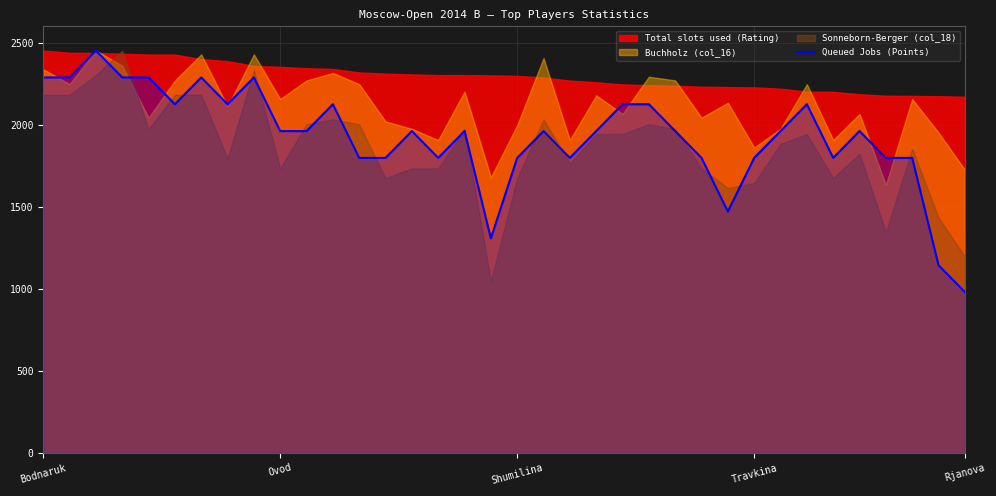

Is it true that the value at Ovod is 3465.9?

False